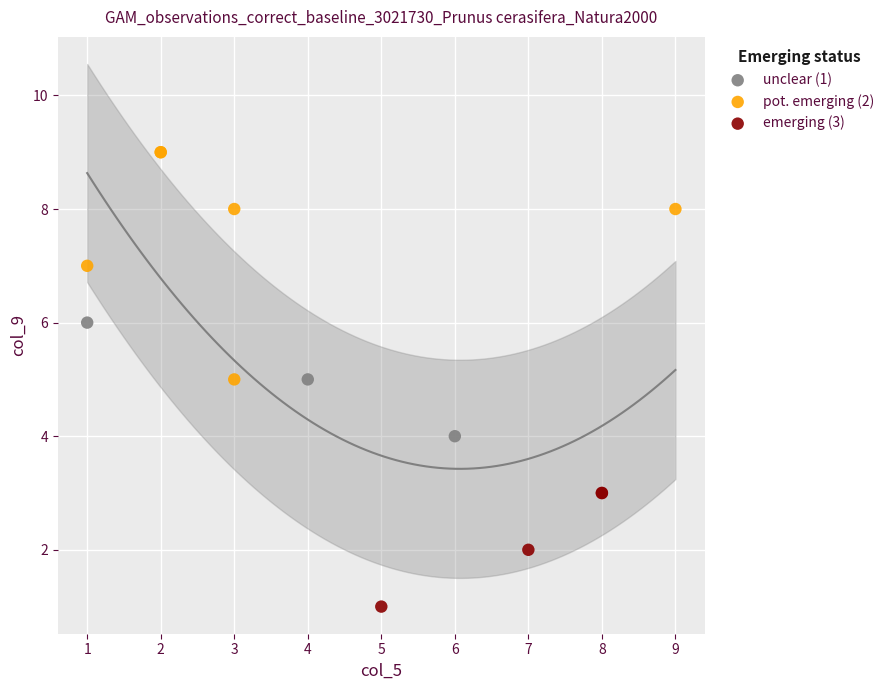

Which series has the largest Y range (max minus min)?

pot. emerging (2)